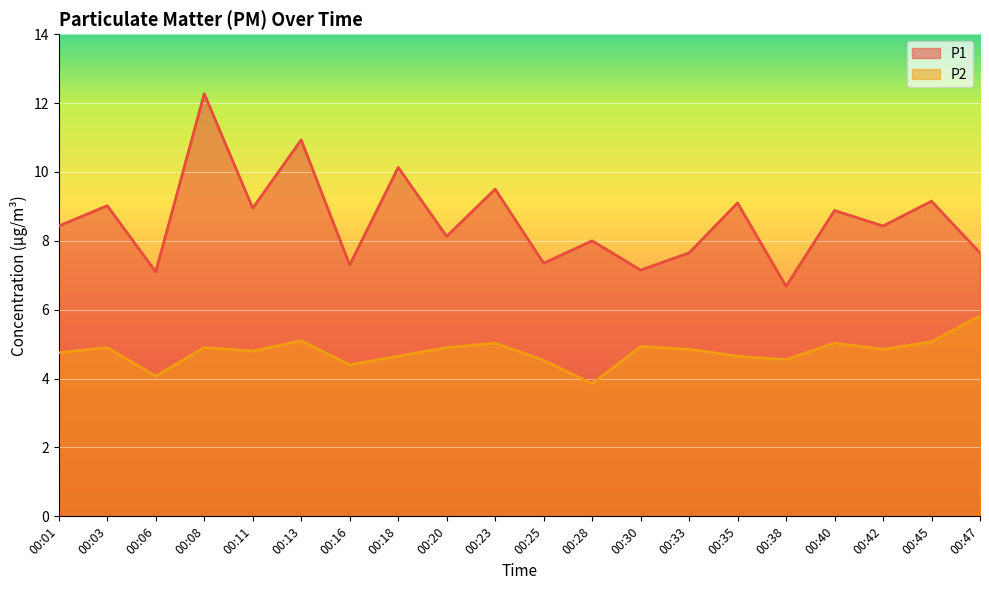

Which series has the largest total across all categories?

P1